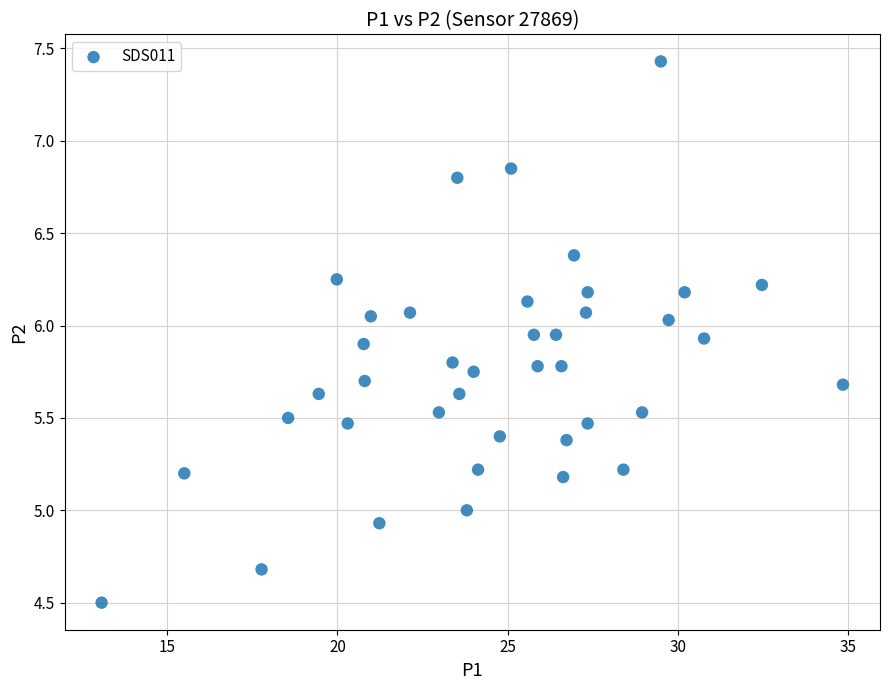

What is the range of Y values (max minus min)?

2.9